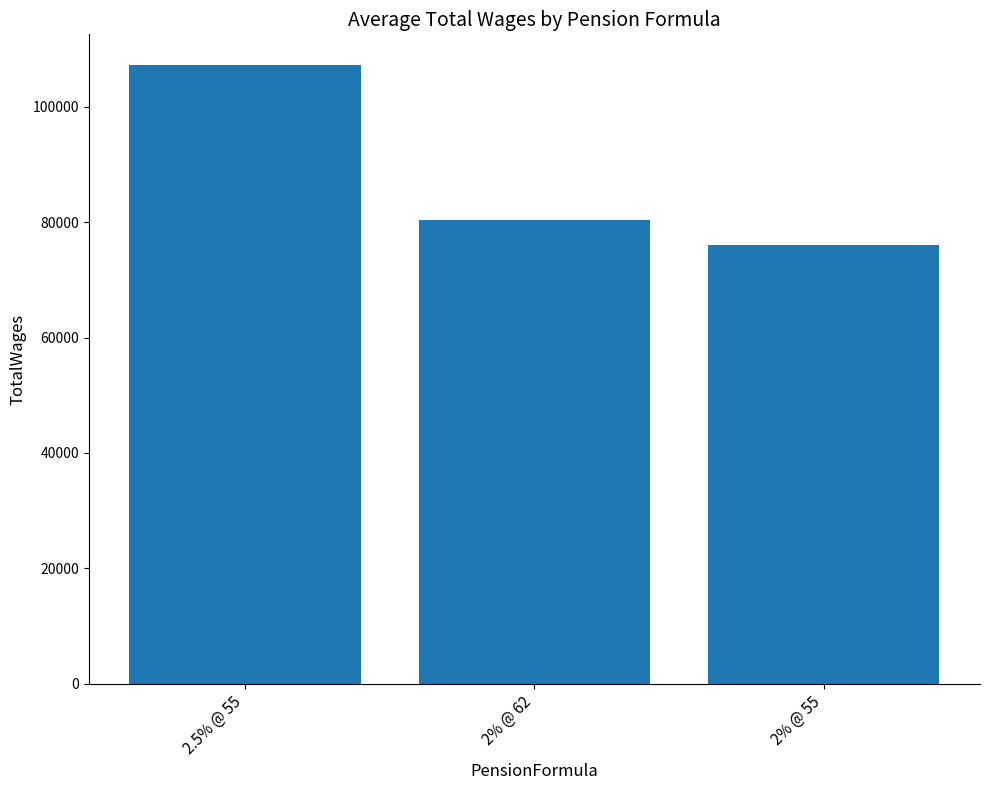

At which category does the chart reach its minimum across all series?

2% @ 55